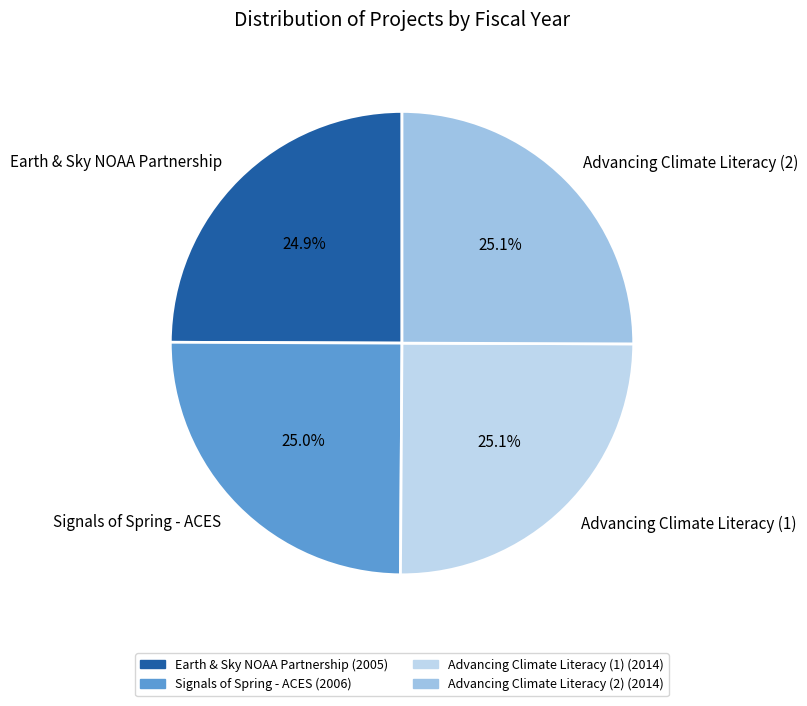

What is the ratio of the value at Advancing Climate Literacy (2) to the value at Advancing Climate Literacy (1)?

1.0